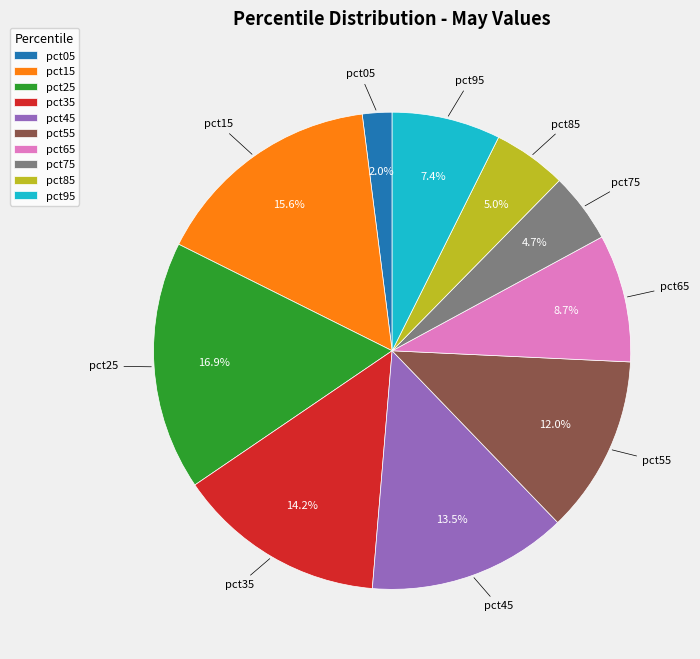

Combined, what portion of the pie is pct05 and pct35?

16.2%